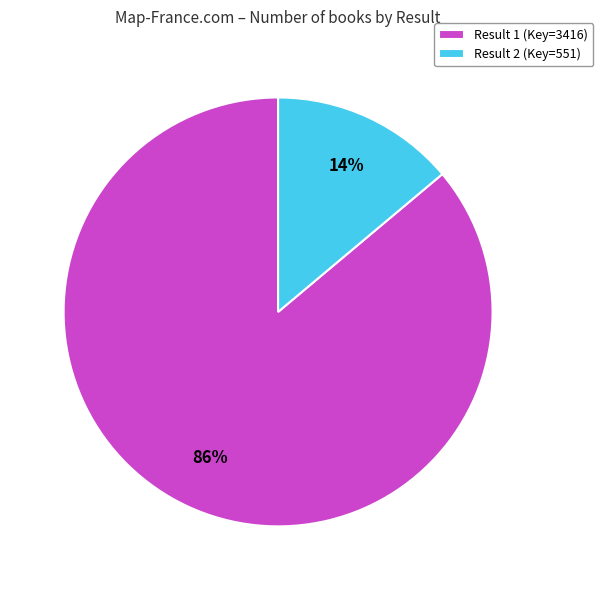

Which category accounts for the majority?

Result 1 (Key=3416)